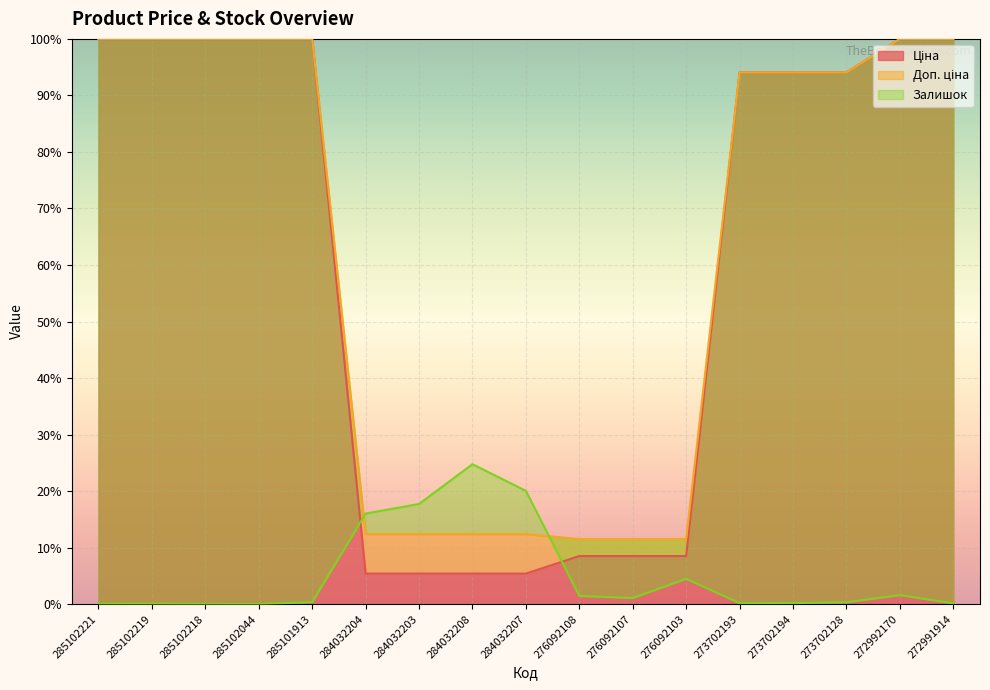

At which category is the sum across all series the highest?

272992170